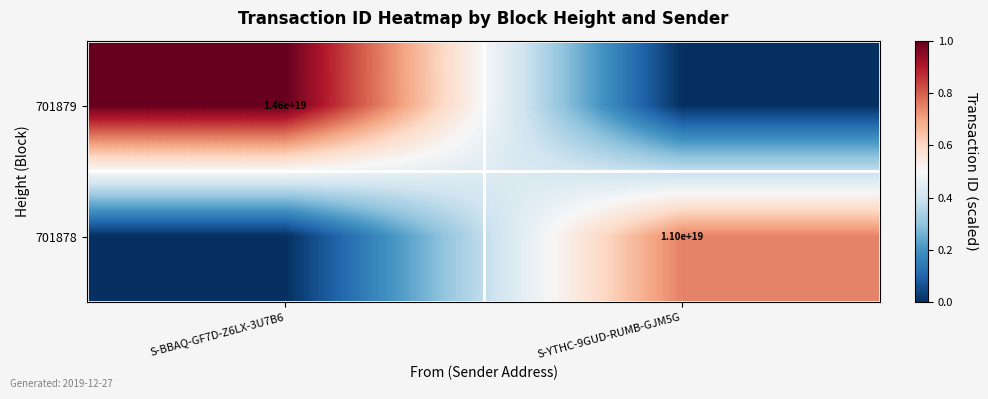

Is the value of 701879 at S-BBAQ-GF7D-Z6LX-3U7B6 greater than the value of 701878 at S-YTHC-9GUD-RUMB-GJM5G?

Yes